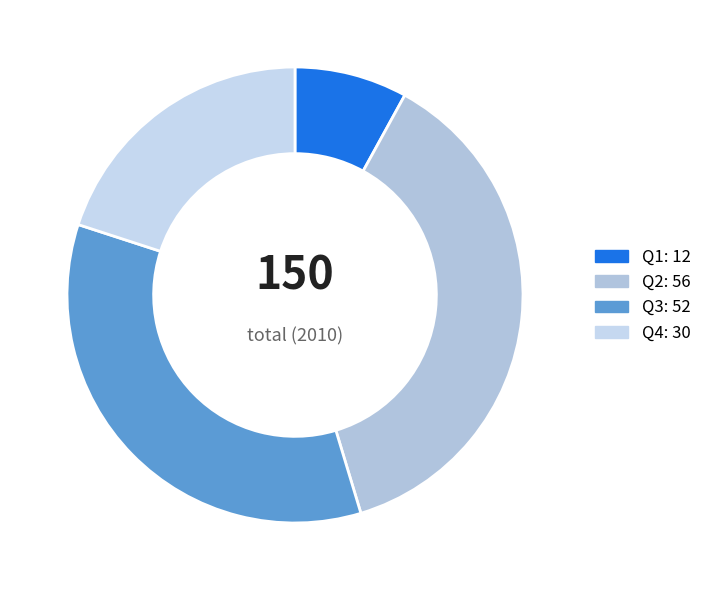

Combined, what portion of the pie is Q1 and Q2?

45.3%